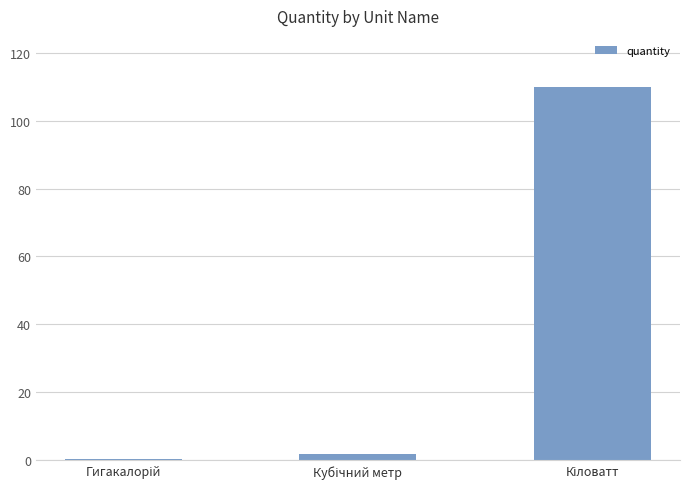

What is the greatest value displayed?

110.0